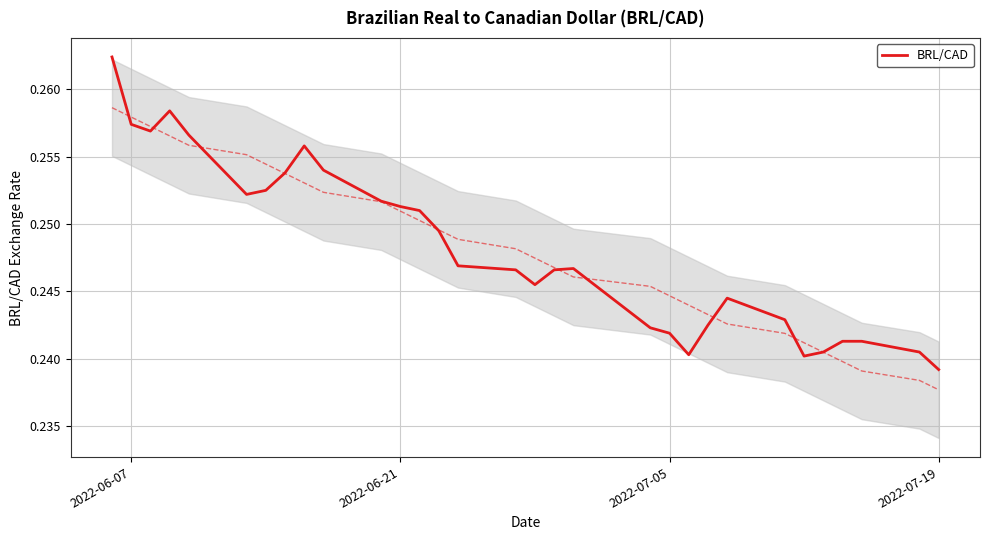

How many lines are shown in the chart?

1